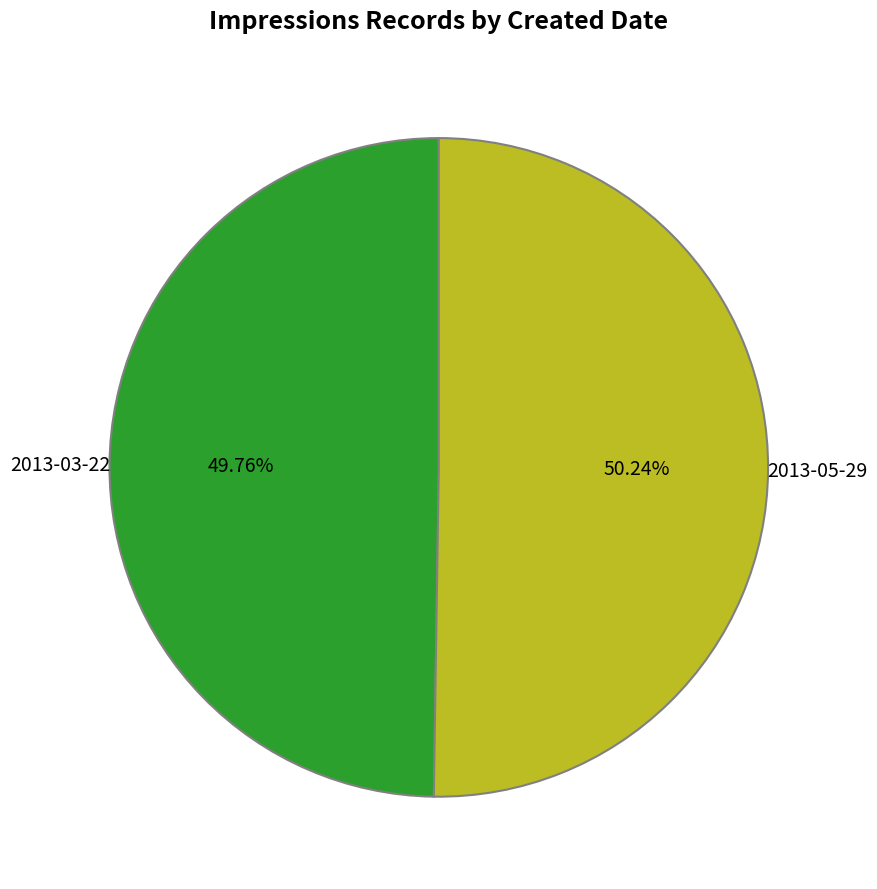

Is there a majority slice in this chart?

Yes